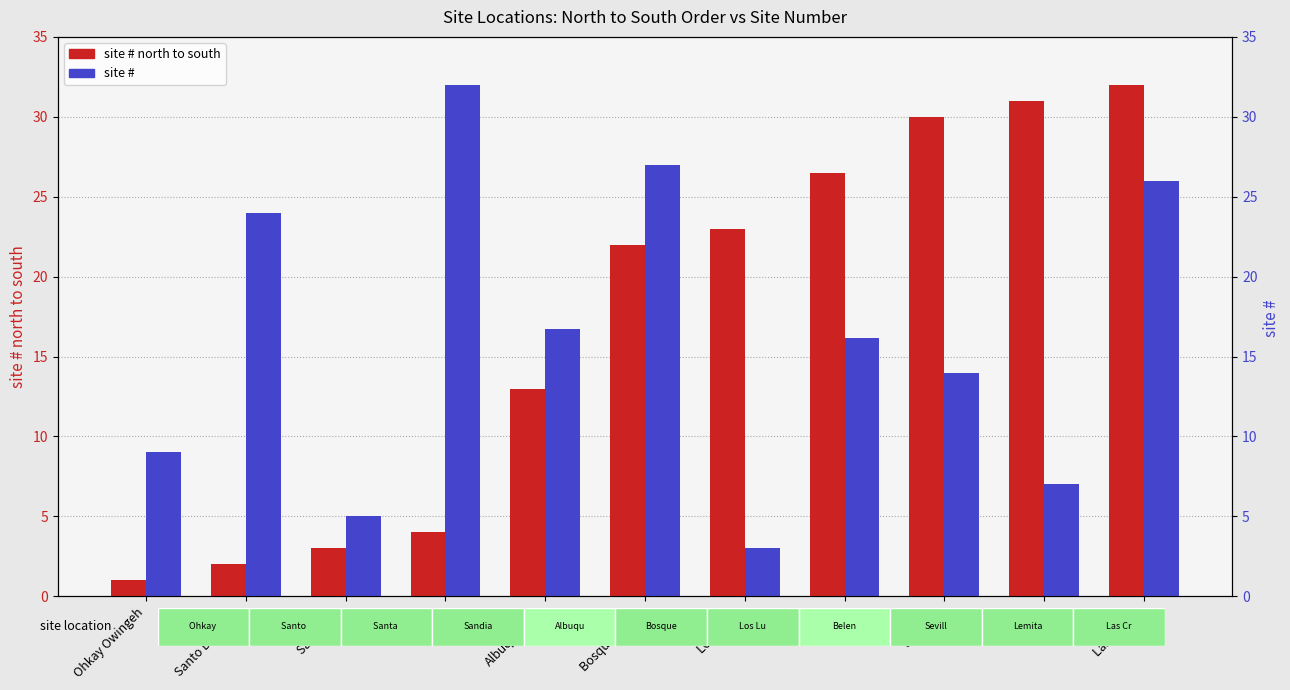

What is the total value across all series at Albuquerque?

29.7